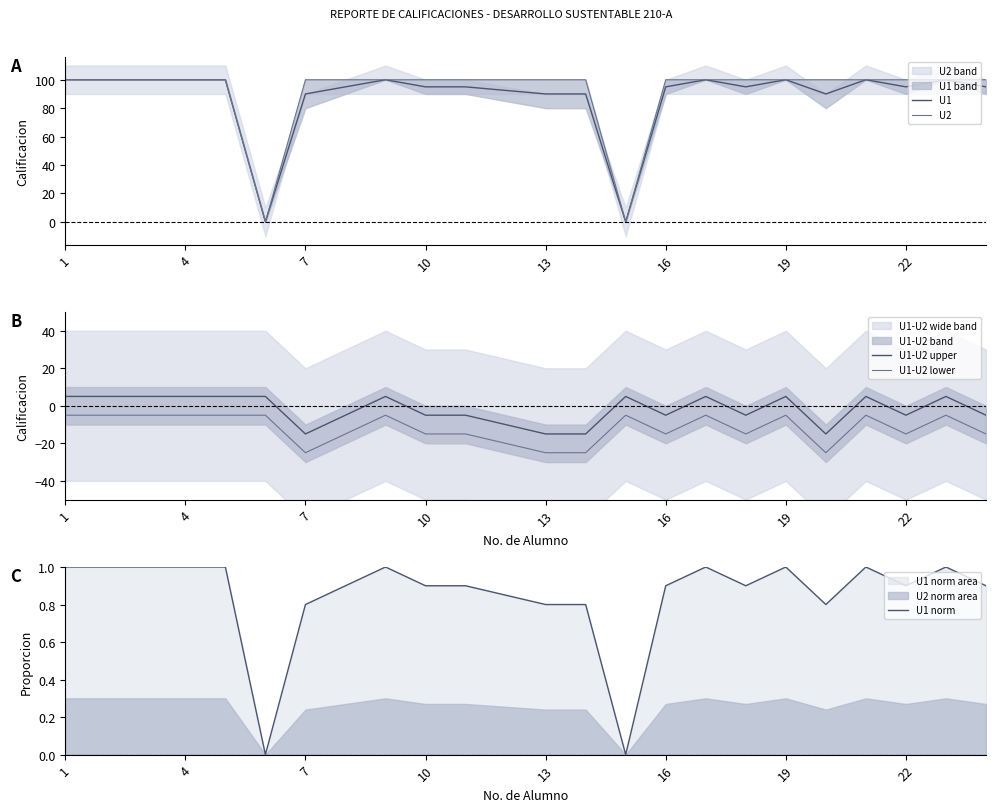

Which category has the highest value in the U1 series?

1